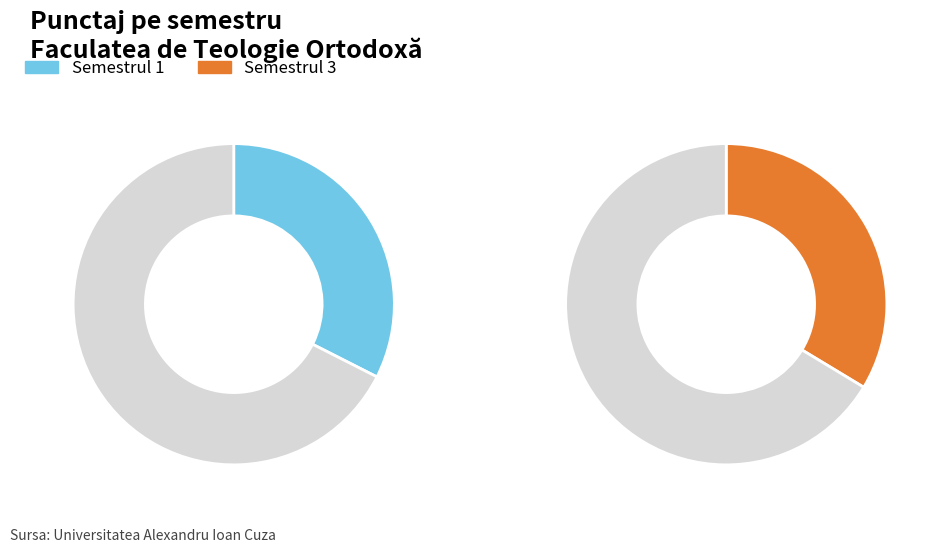

Which has a higher value, 9 or 3?

3